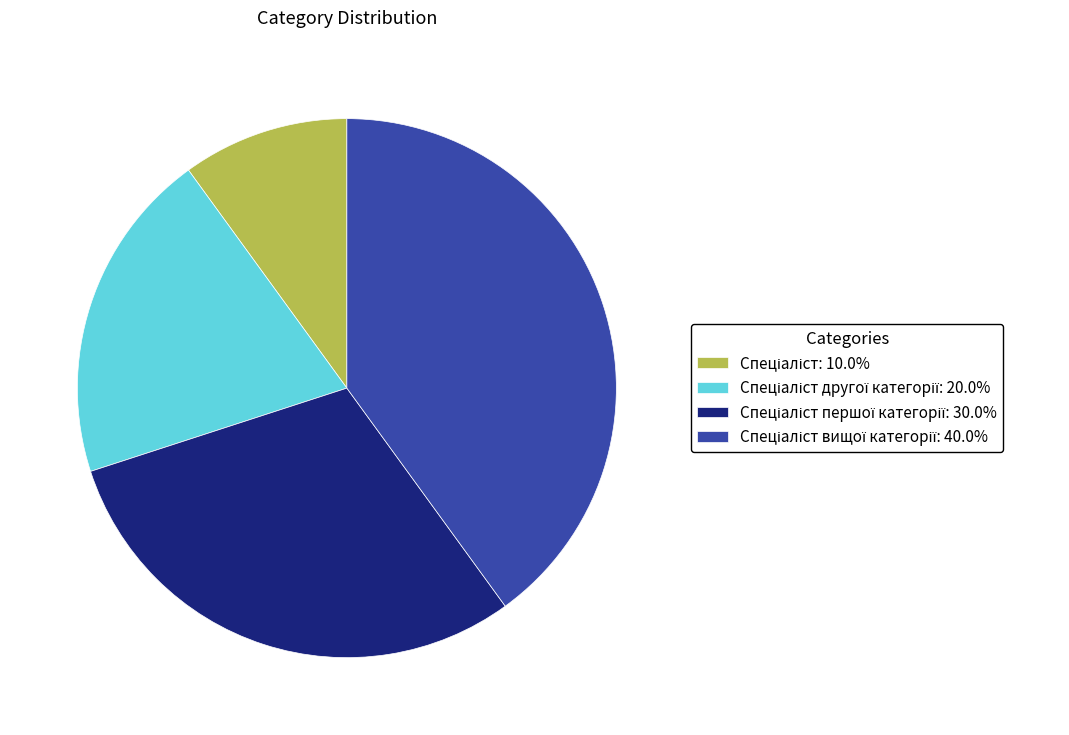

How many slices are in this pie chart?

4